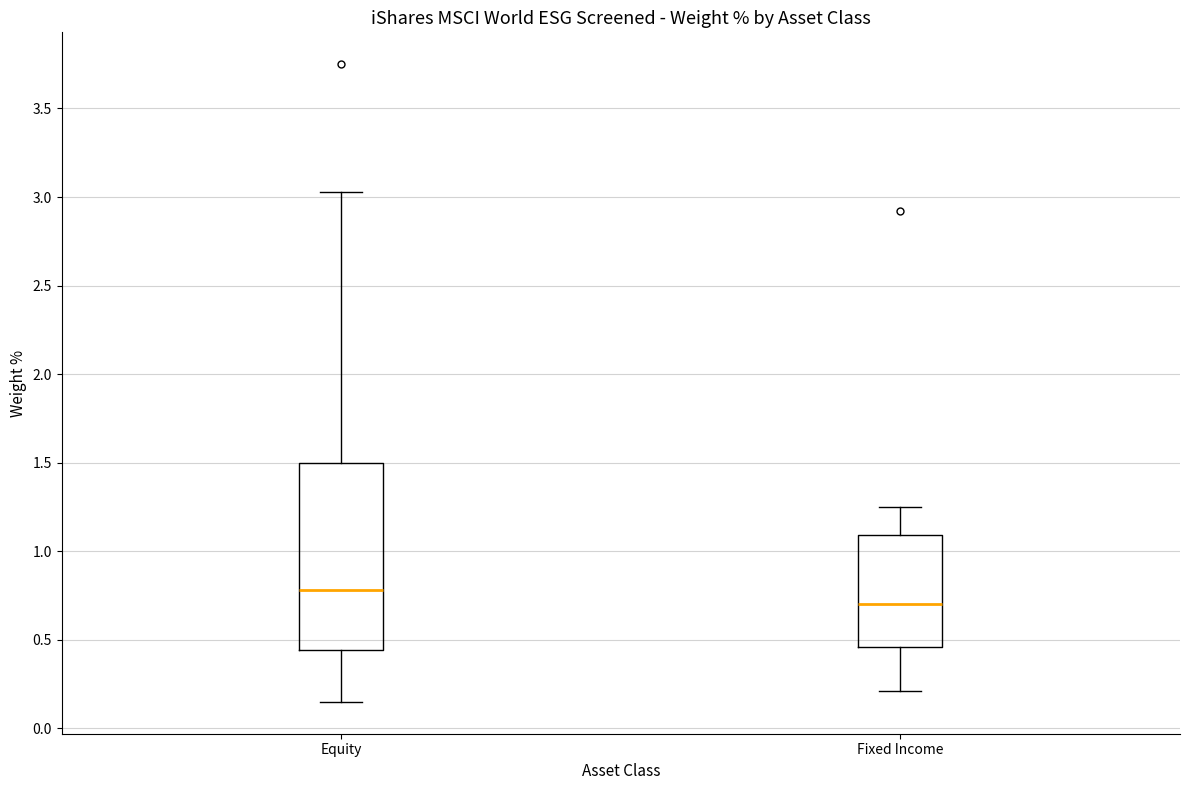

Where does the upper whisker of the box for Fixed Income end on the y-axis? The values are not printed on the chart, so give them approximately, as read against the axis.

1.25